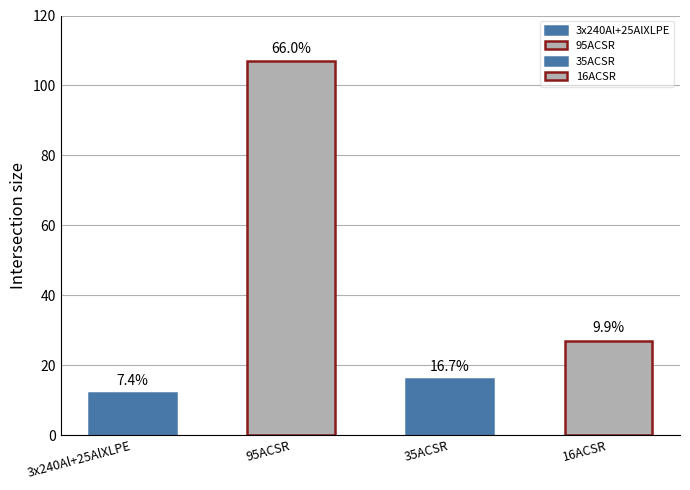

The chart shows a value of 21 at 35ACSR. True or false?

False